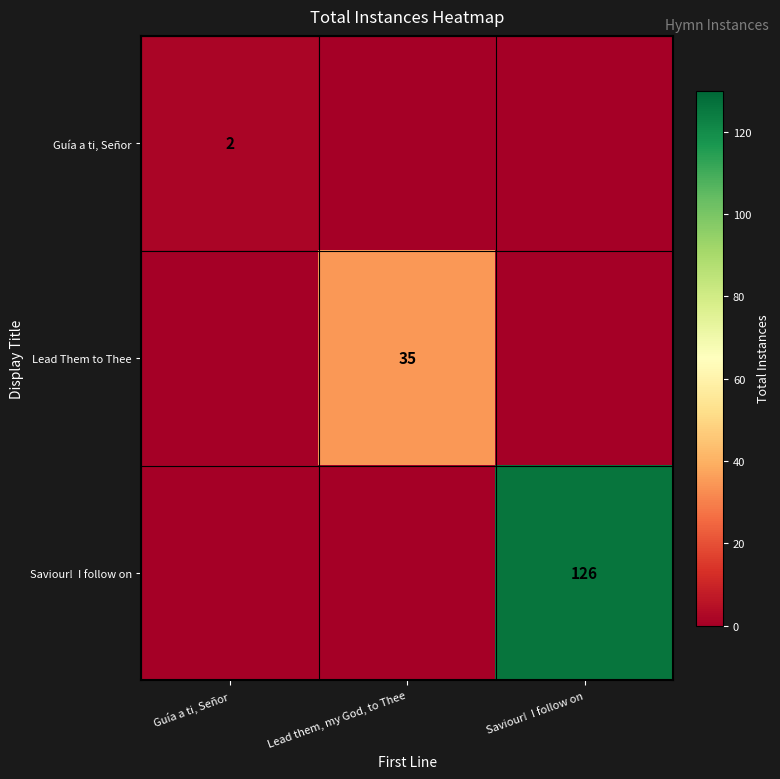

Which has a higher value, Guía a ti, Señor or Lead them, my God, to Thee?

Guía a ti, Señor